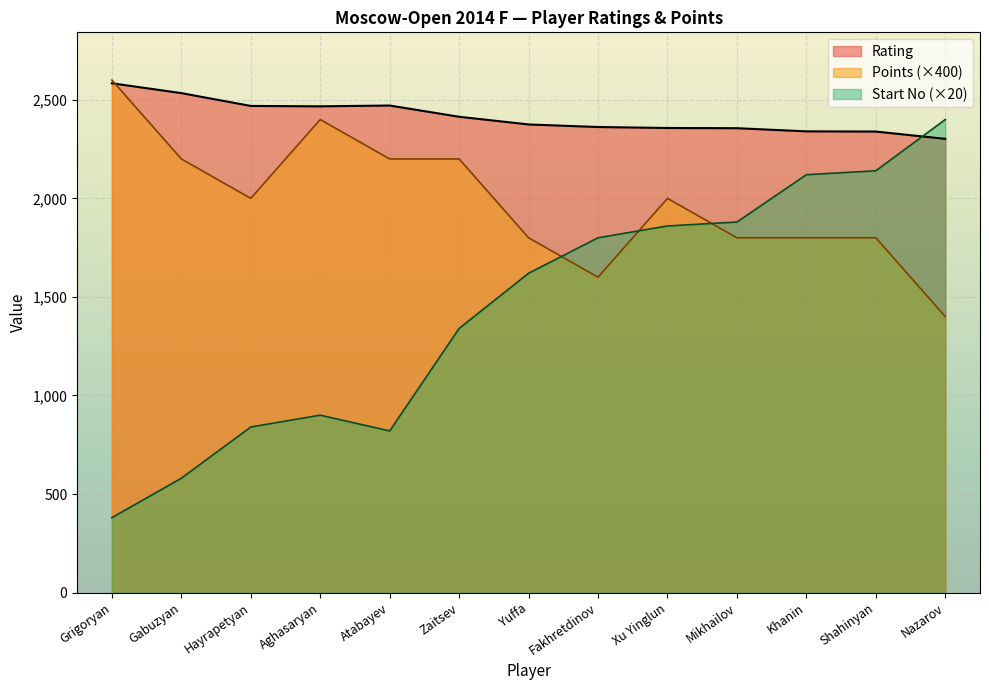

Is it true that Points equals 1345 at Atabayev?

False